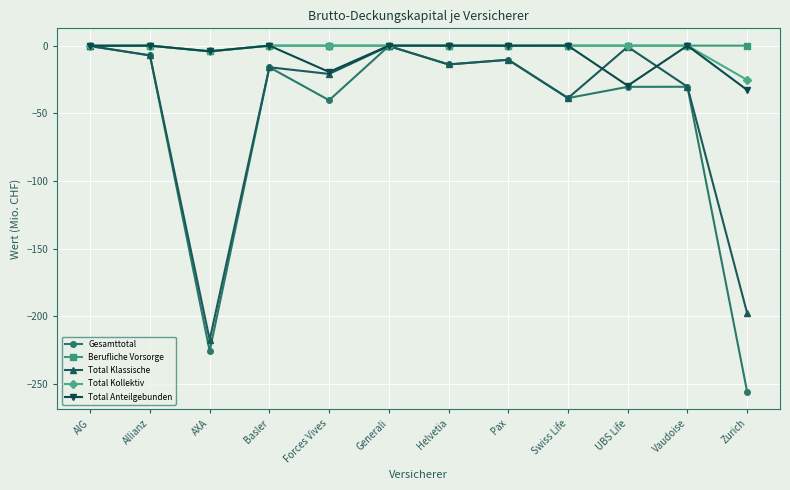

Is it true that Total Klassische equals -16.0 at Basler?

True